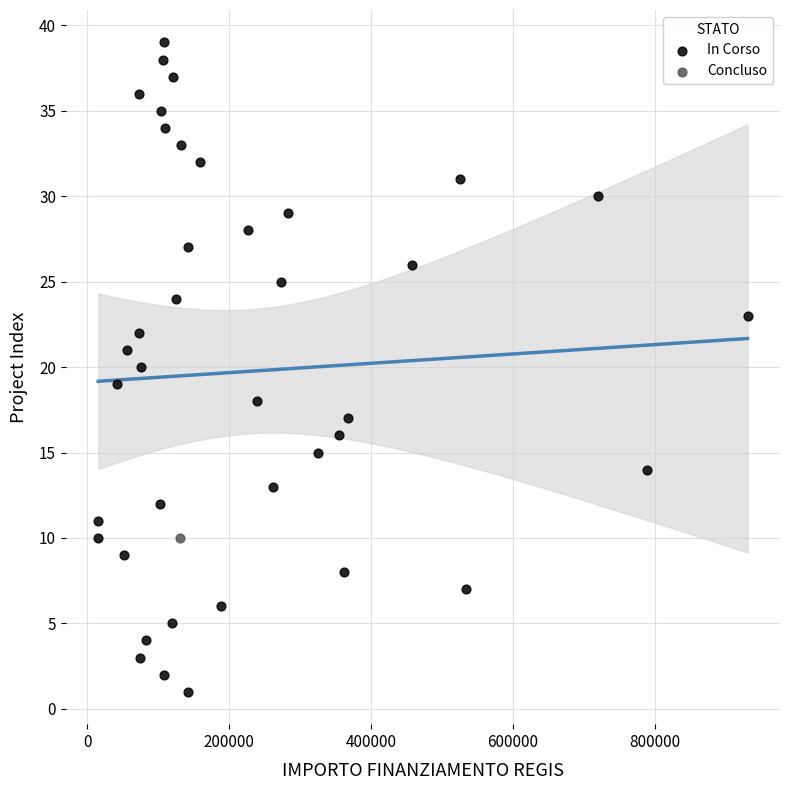

What are all the series names shown in the legend?

In Corso, Concluso